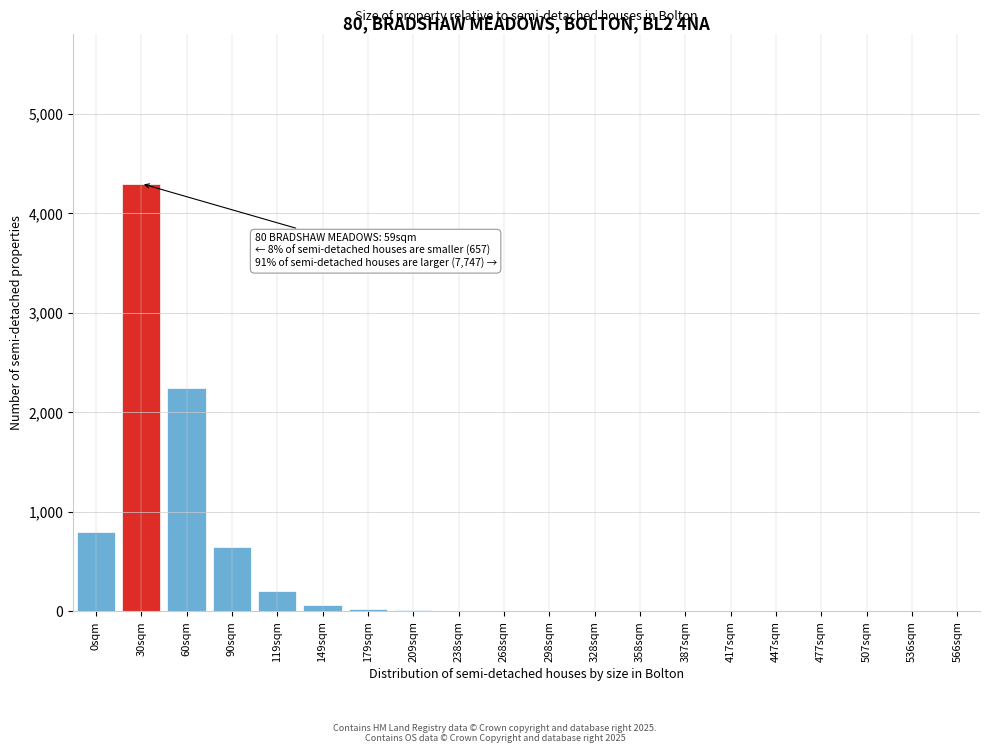

What is the sum of all values?

8303